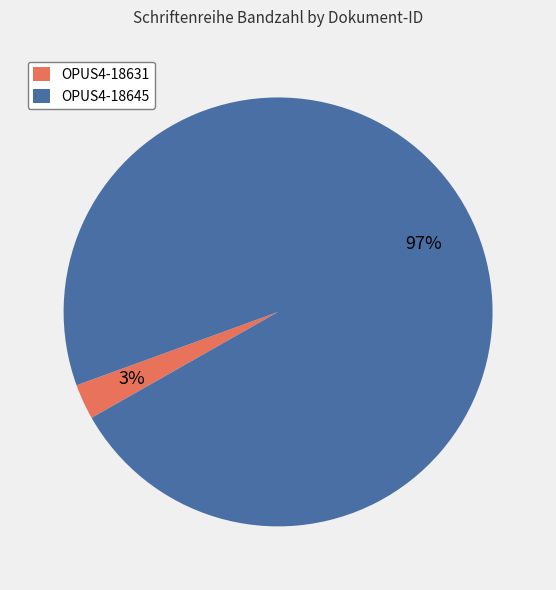

Do OPUS4-18645 and OPUS4-18631 together represent more than half of the pie?

Yes